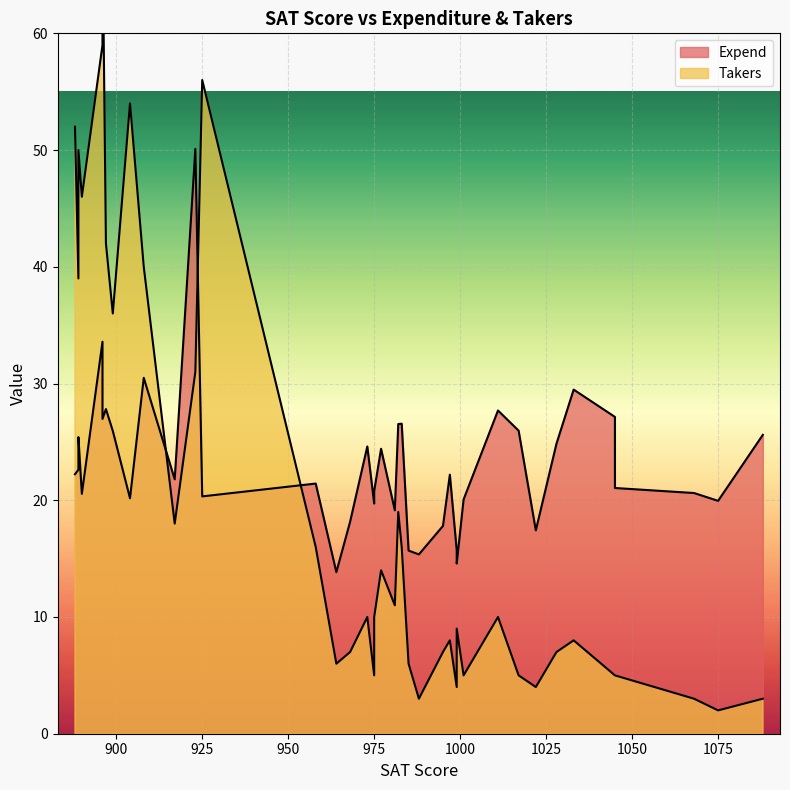

The Takers series shows 7.0 at 1028. True or false?

True